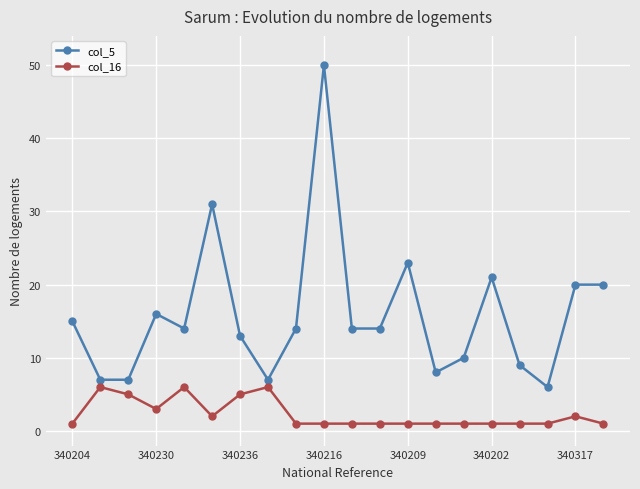

Which series has the largest total across all categories?

col_5